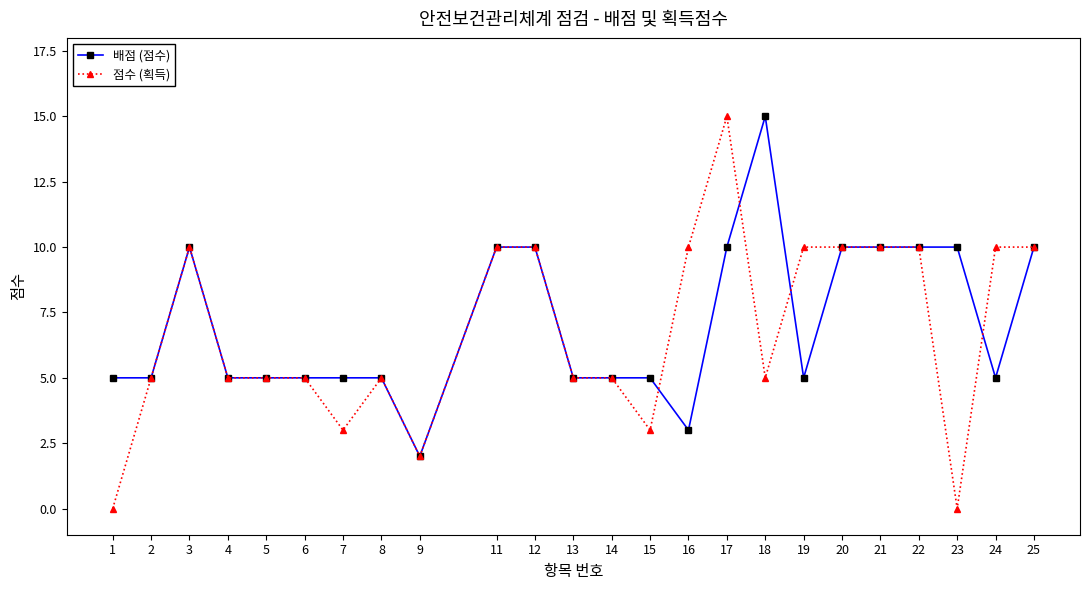

True or false: 배점 (점수) has a value of 7 at 17.

False